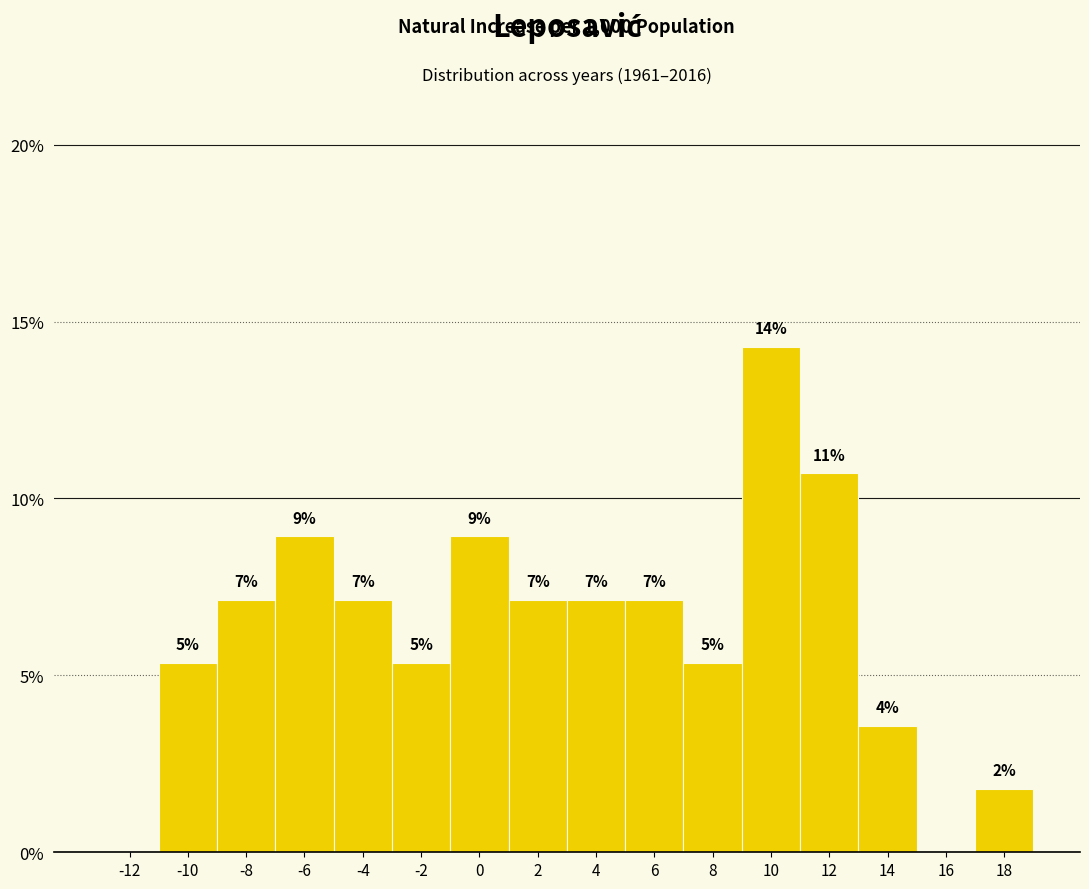

Are the bars horizontal?

No